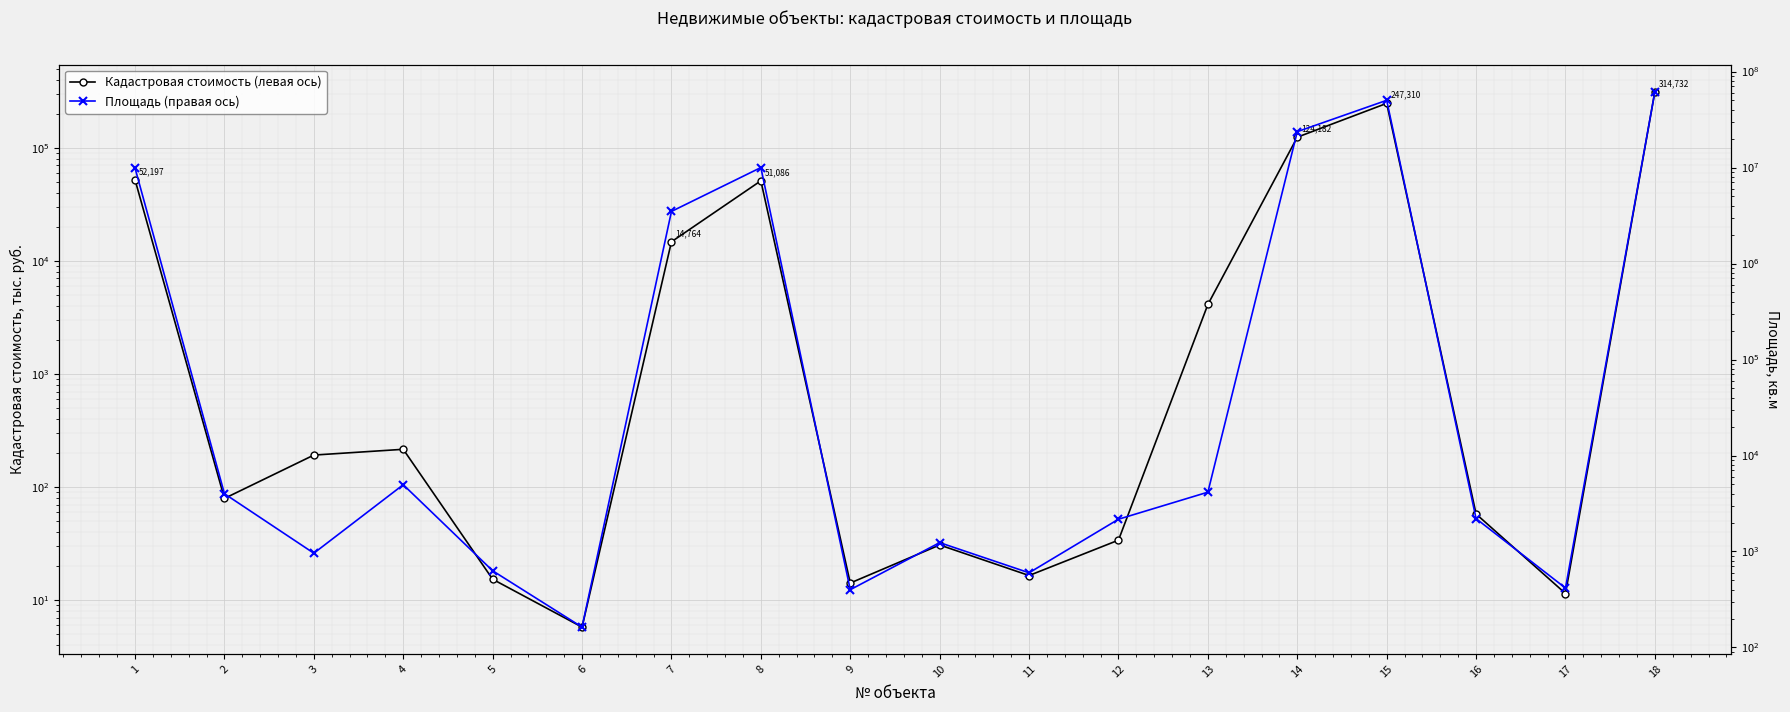

True or false: Кадастровая стоимость (левая ось) and Площадь (правая ось) cross at least once.

False